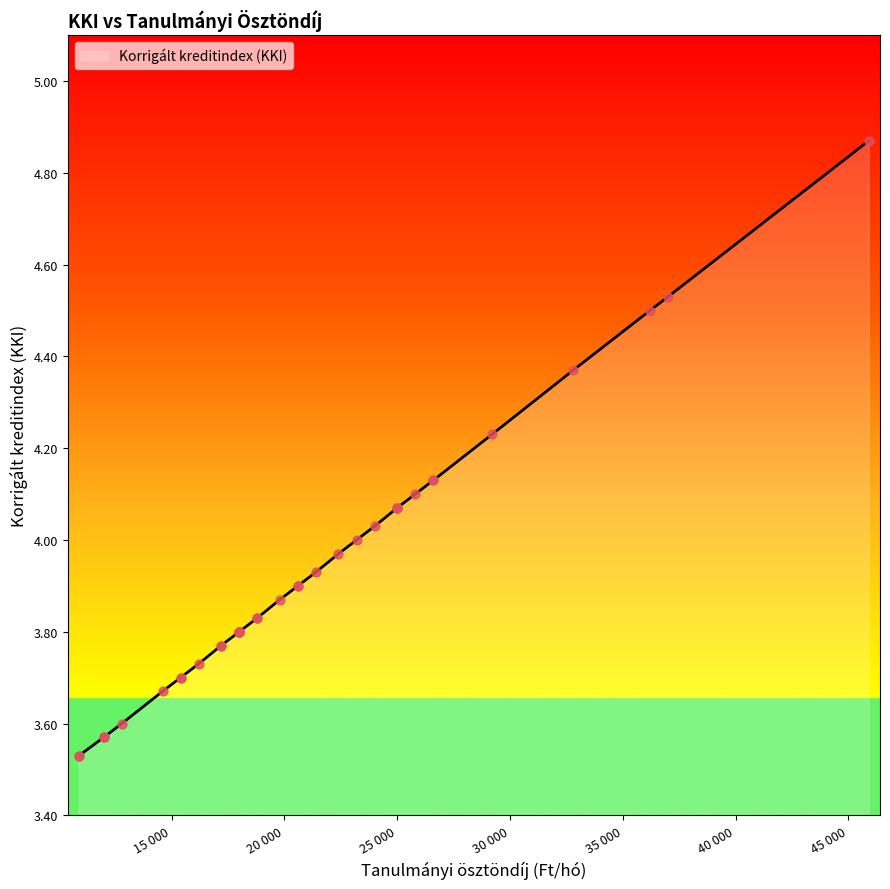

Between 17200 and 20600, which is larger?

20600